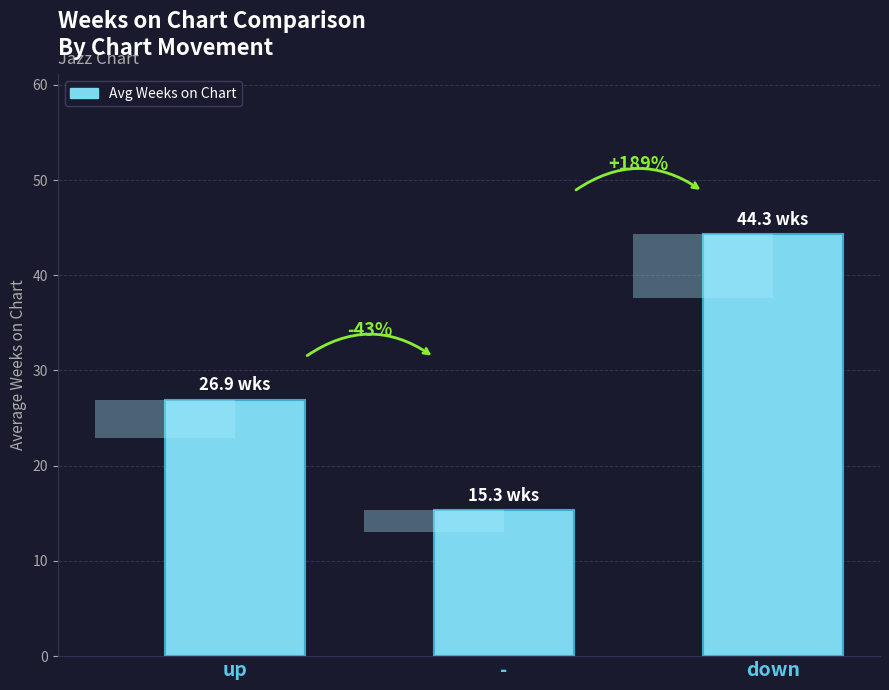

How many categories are shown in the chart?

3